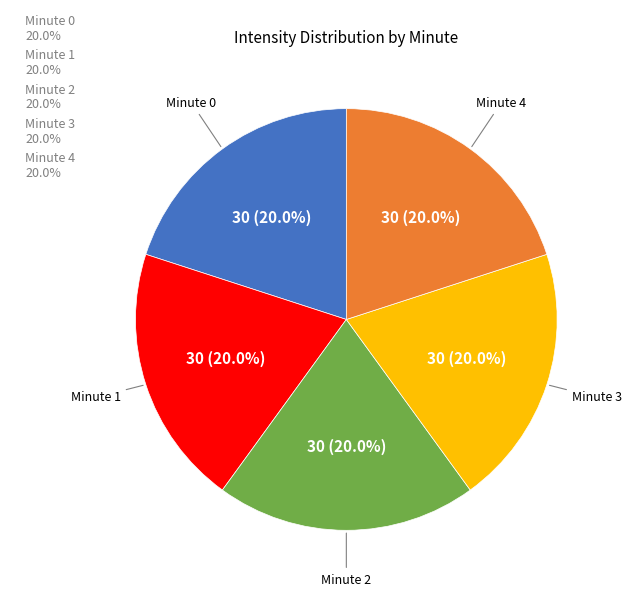

How many slices are in this pie chart?

5